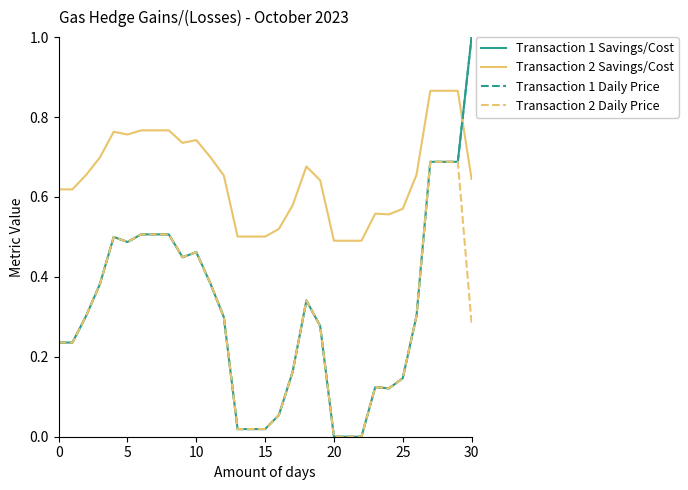

Does the chart display data point markers on the line(s)?

No